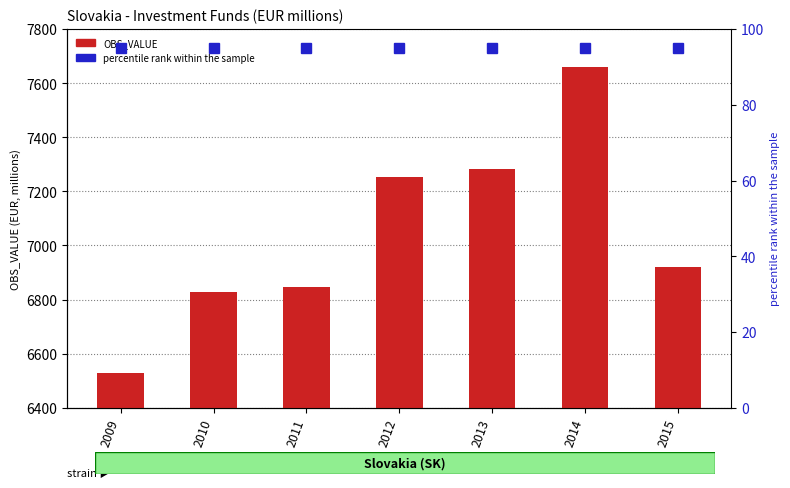

What value does the percentile rank within the sample series have at 2012?

95.0